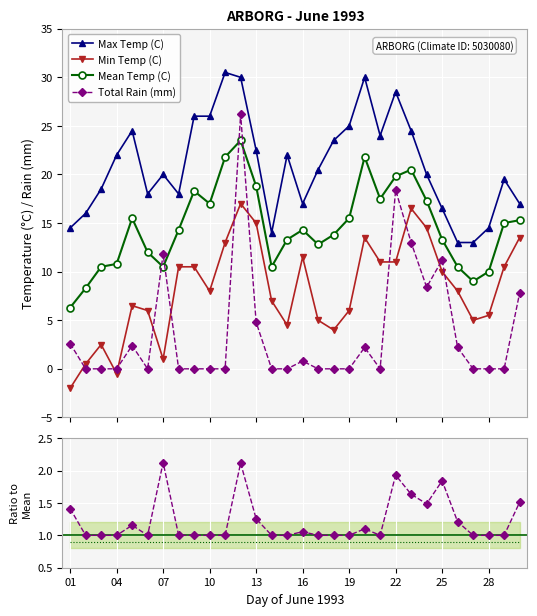

True or false: Max Temp (C) and Min Temp (C) intersect in this chart.

False